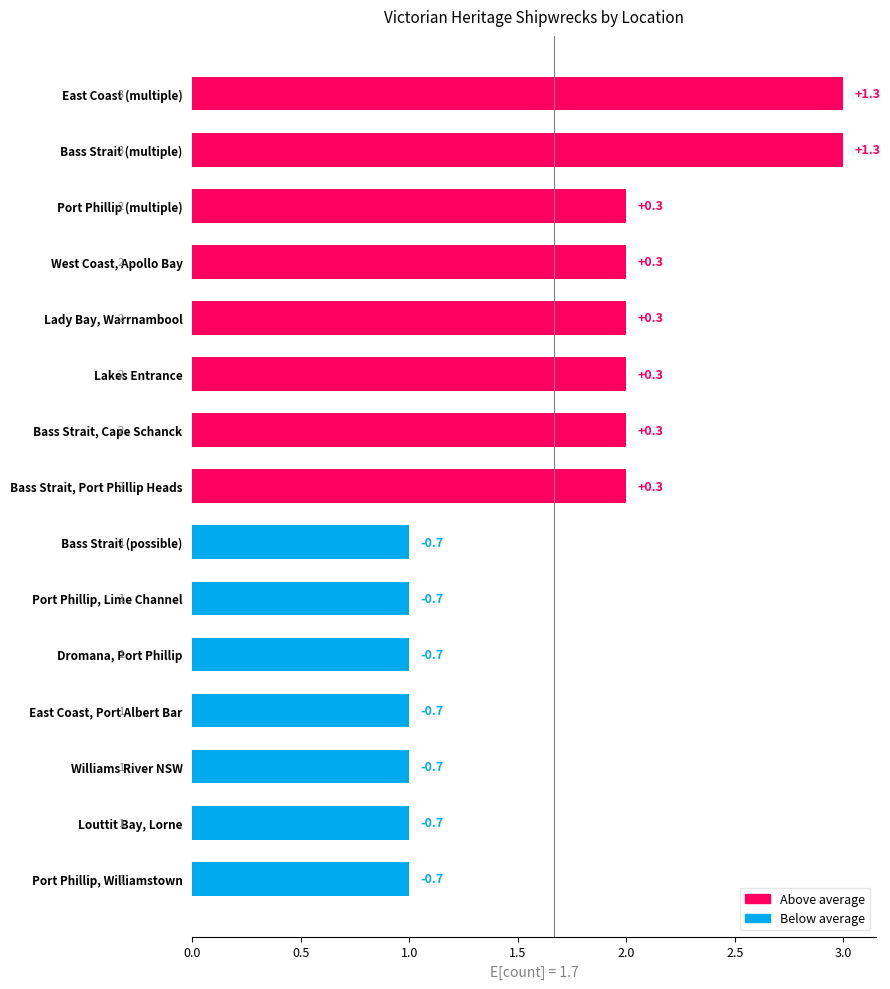

How many bars are there in total?

15